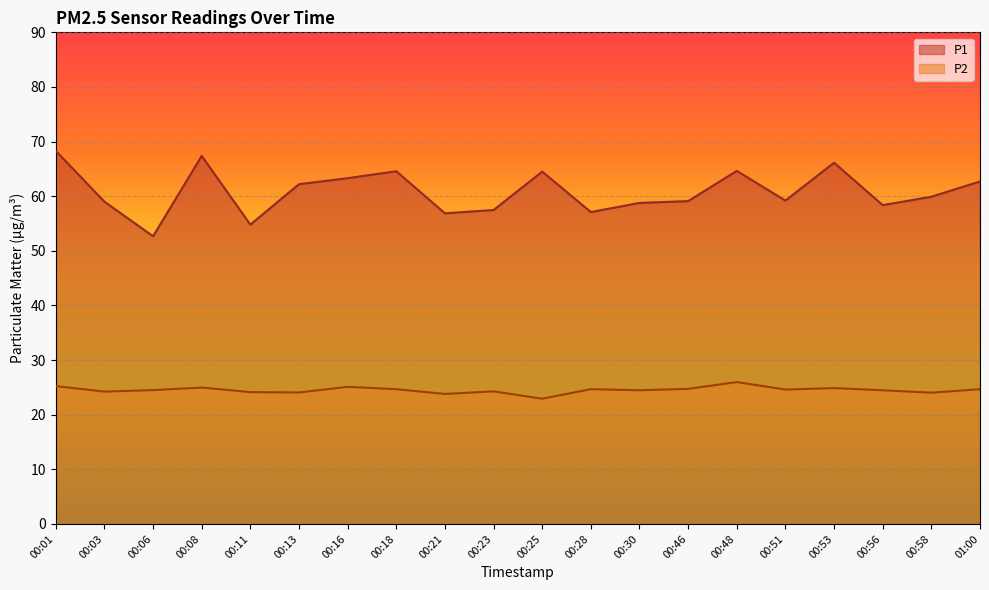

What is the value of the P2 point at the 10th from the left?

24.3